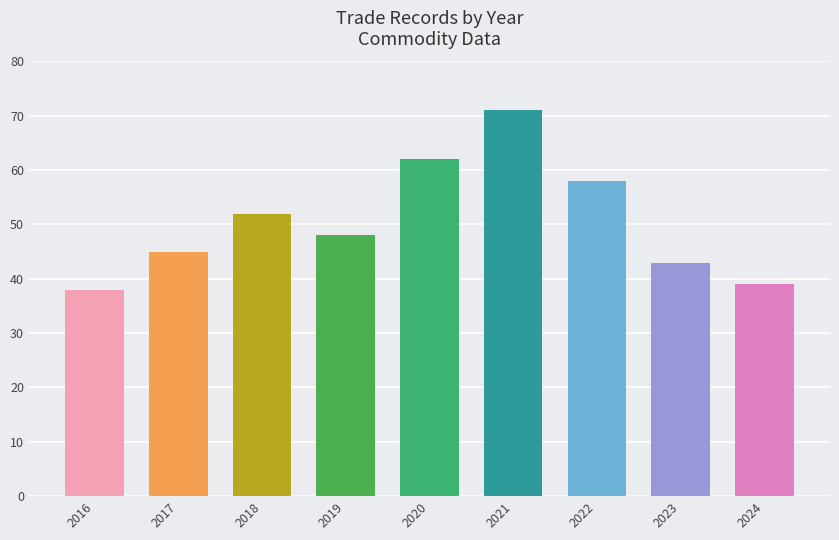

Which category has the lowest value across all series?

2016